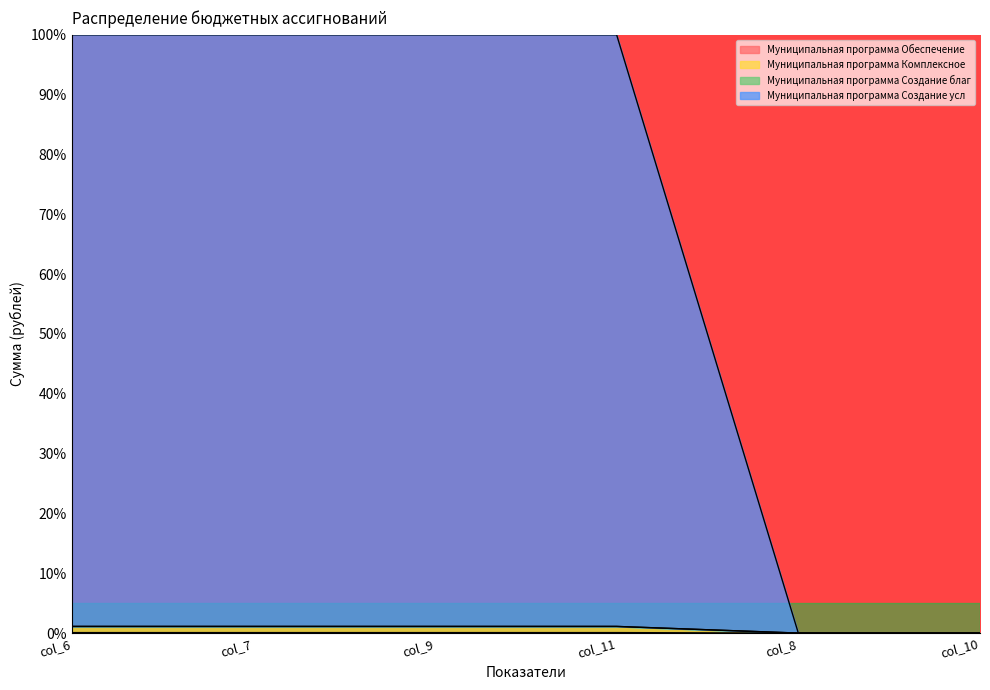

At which category is the sum across all series the highest?

col_6